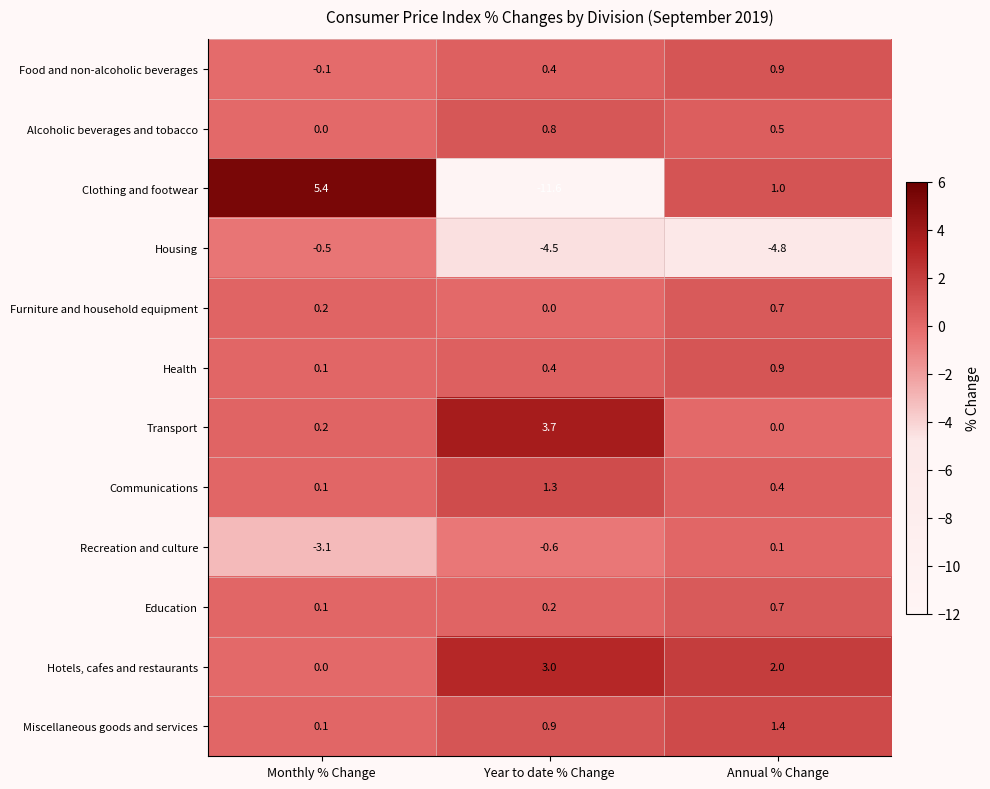

At which category is the sum across all series the highest?

Annual % Change